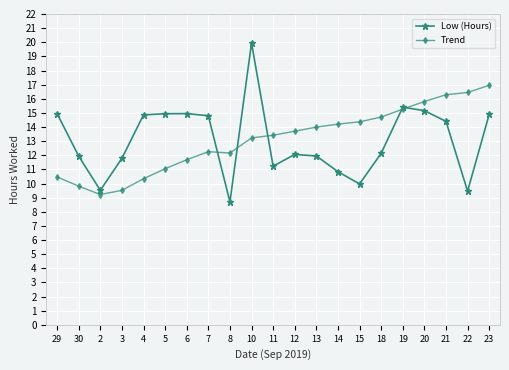

At 13, list the series in order from largest to smallest.

Trend, Low (Hours)